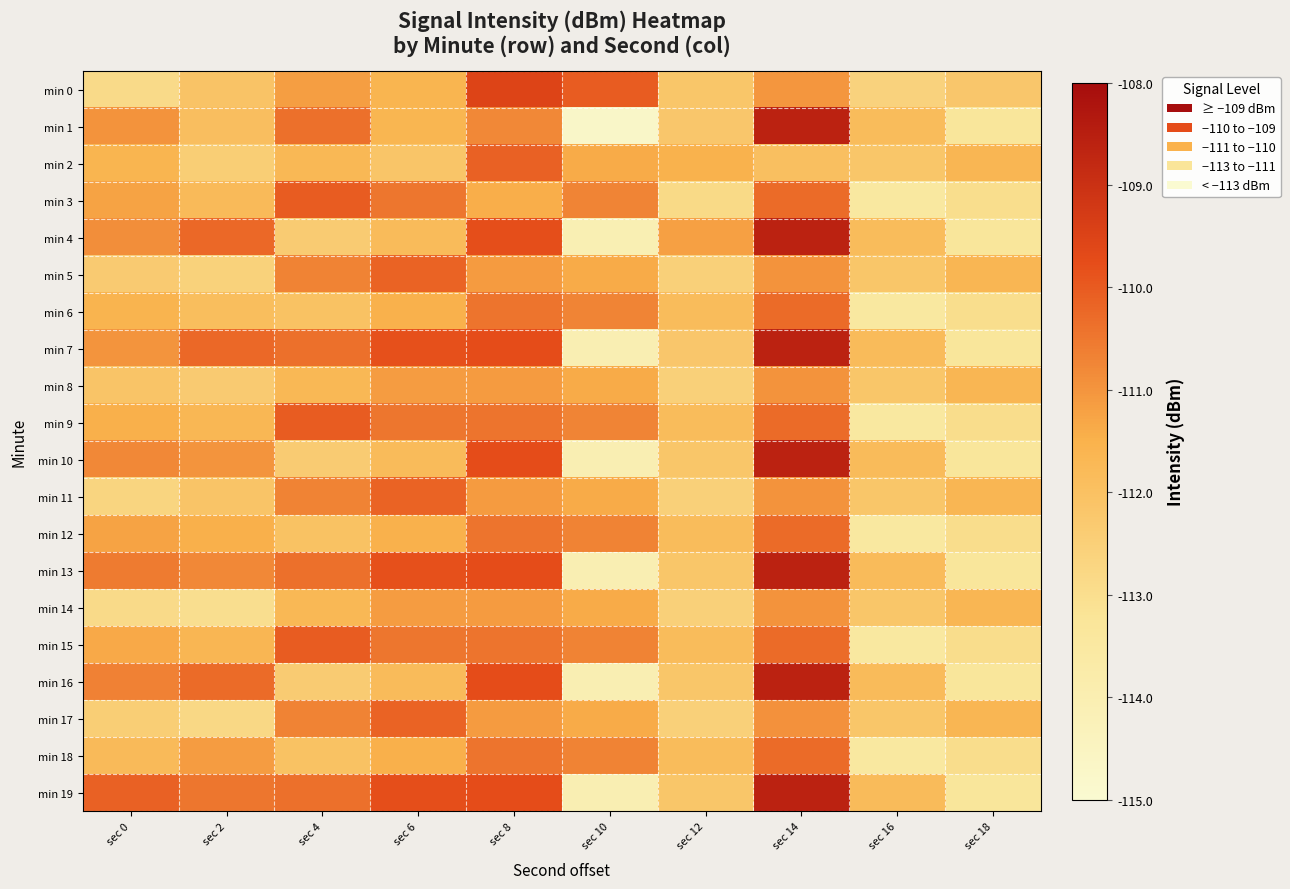

How many data points does each series have?

10